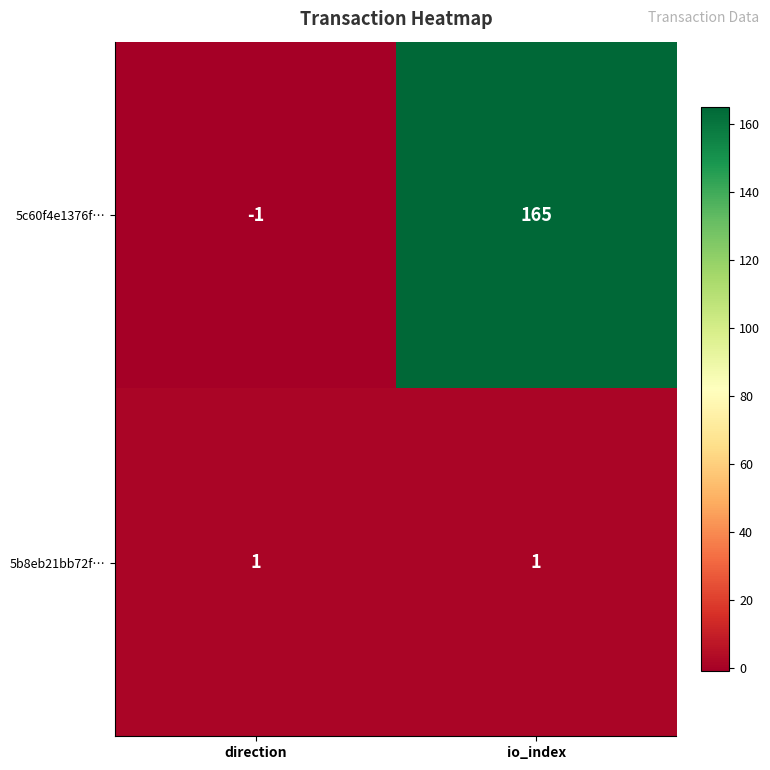

Reading left to right, what are all the values shown in this chart?

5c60f4e1376f…: -1	165
5b8eb21bb72f…: 1	1